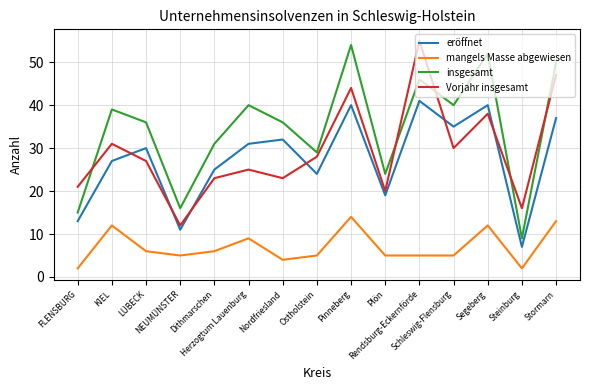

At which label is mangels Masse abgewiesen closest to 8?

Herzogtum Lauenburg